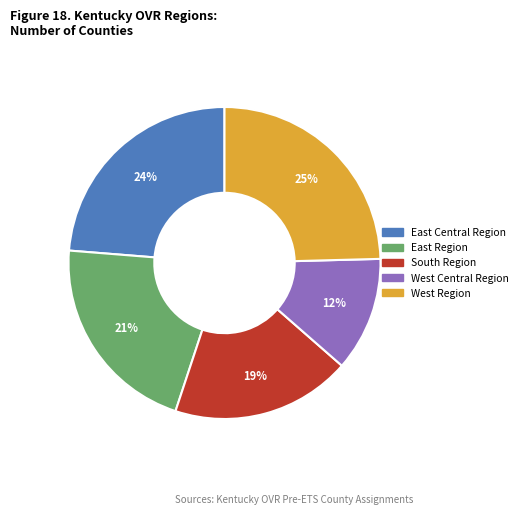

Does any single category account for the majority?

No